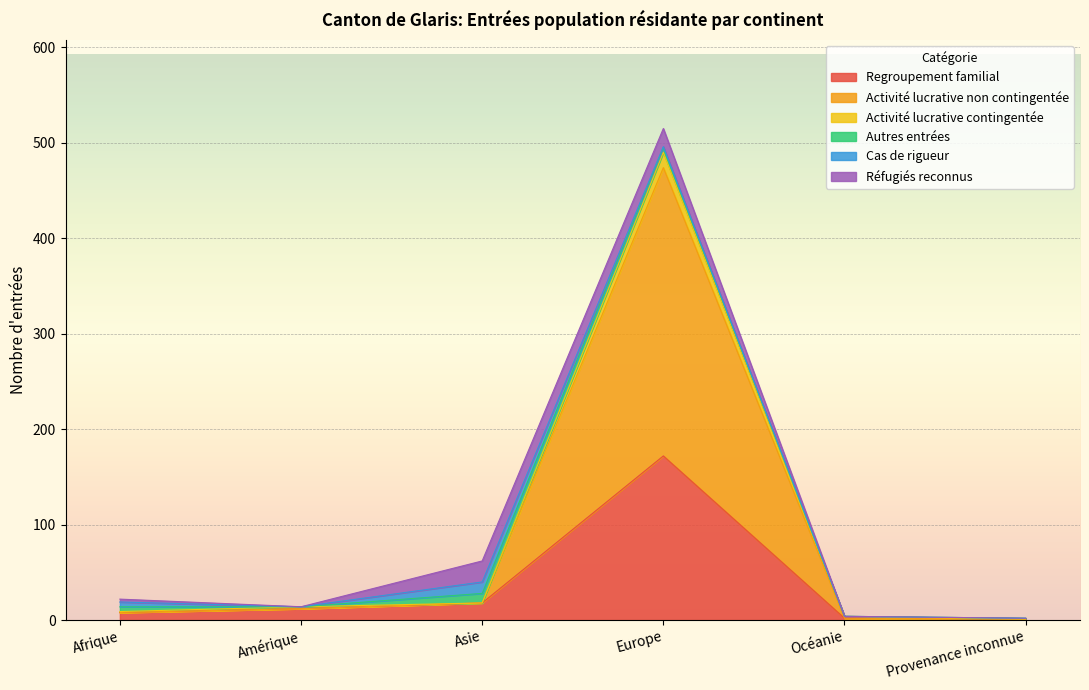

What is the smallest value displayed?

1